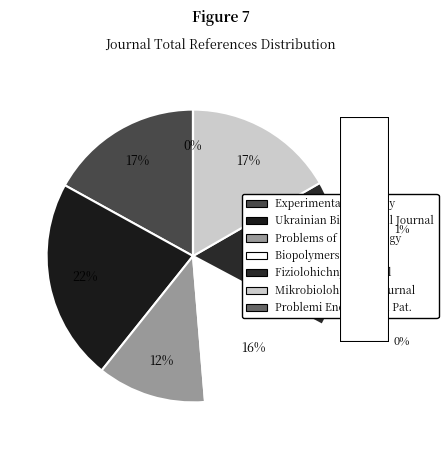

What portion of the pie excludes Mikrobiolohichnyi Zhurnal?

83.3%